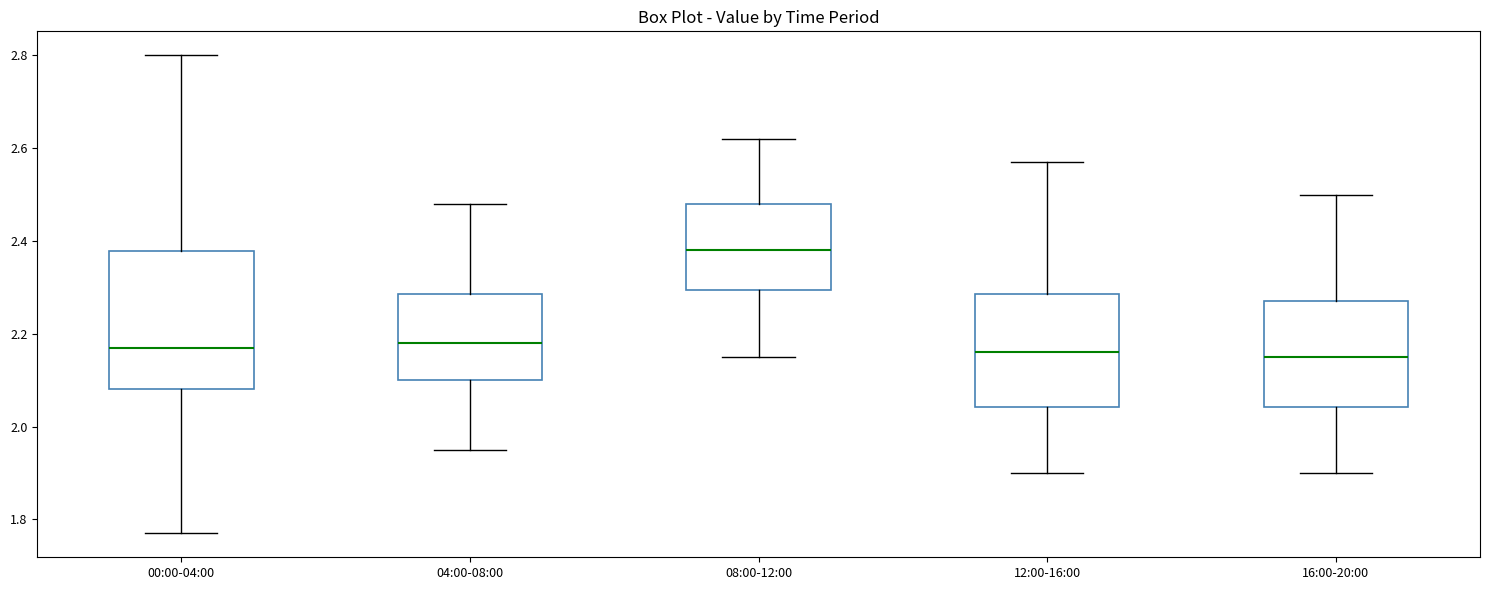

Where is the upper edge of the box for 16:00-20:00 on the y-axis? The values are not printed on the chart, so give them approximately, as read against the axis.

2.28